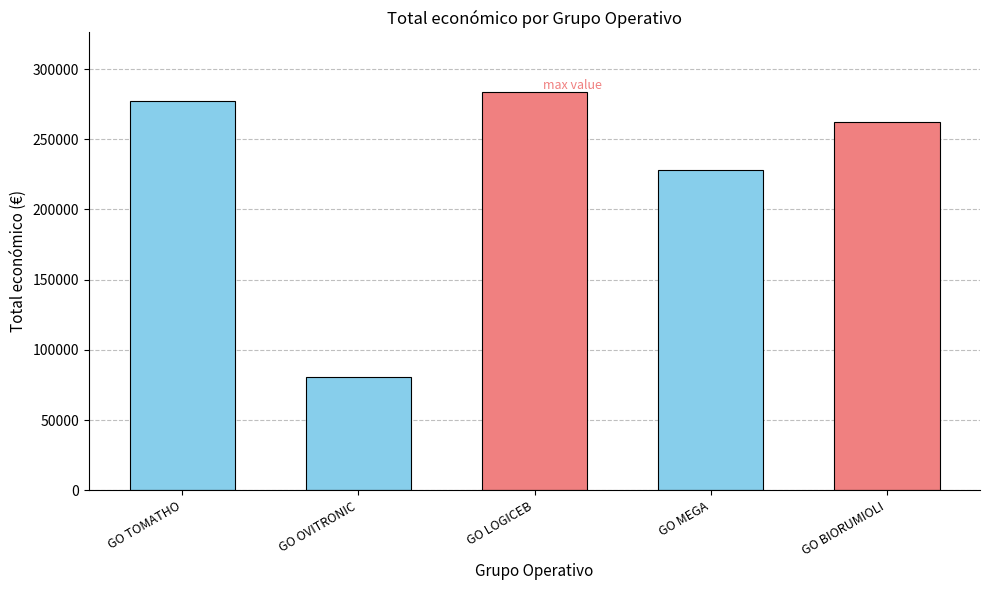

How many data points are less than 262332?

2